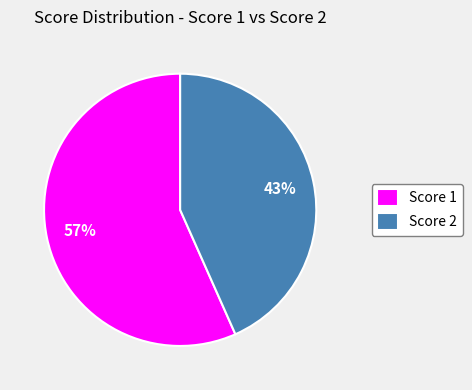

How many segments does this pie chart have?

2